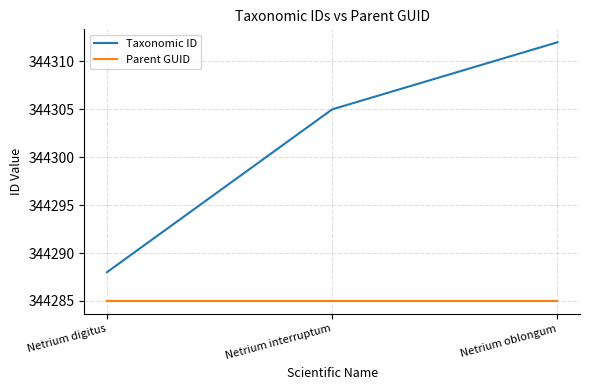

List the series in order of their overall mean, highest first.

Taxonomic ID, Parent GUID